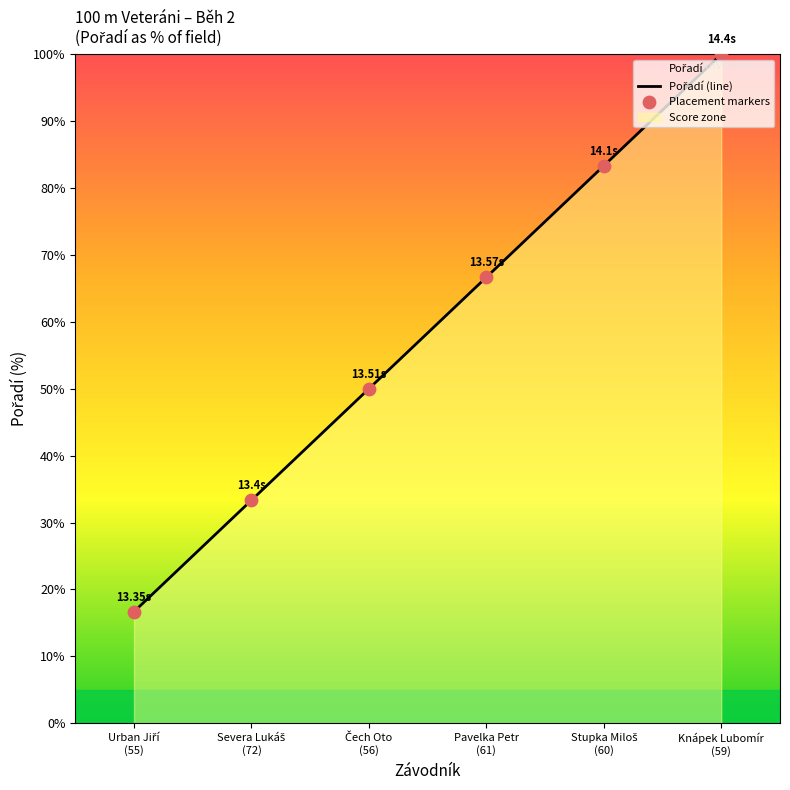

Which series reaches the maximum Y coordinate?

Pořadí (line)